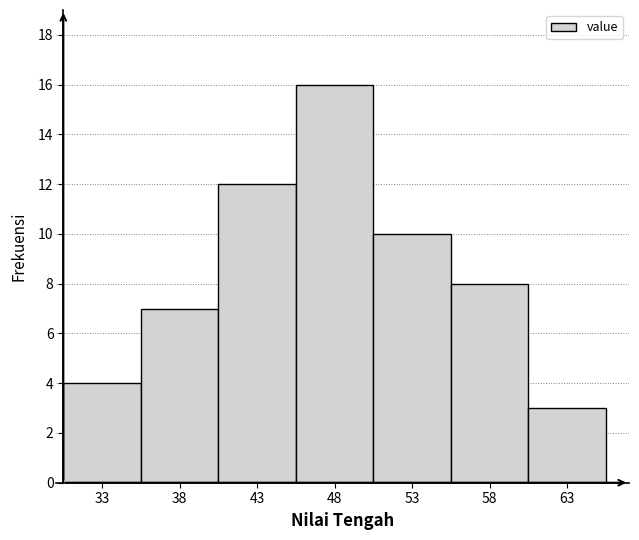

Reading left to right, transcribe this chart: for each bar, give the range it covers on the x-axis and its height. The values are not printed on the chart, so give them approximately, as read against the axis.

30.5 to 35.5: 4
35.5 to 40.5: 7
40.5 to 45.5: 12
45.5 to 50.5: 16
50.5 to 55.5: 10
55.5 to 60.5: 8
60.5 to 65.5: 3